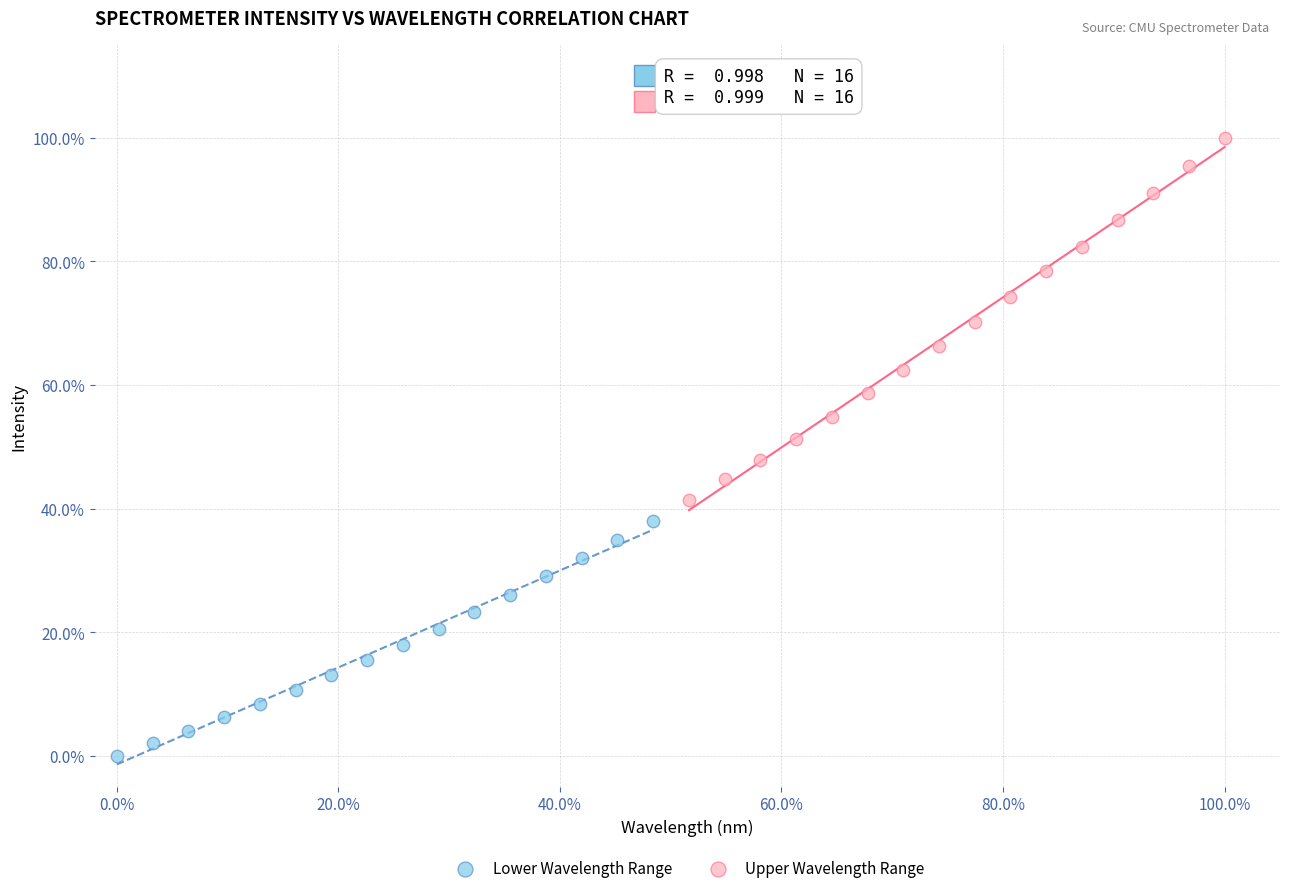

Which series reaches the minimum Y coordinate?

Lower Wavelength Range